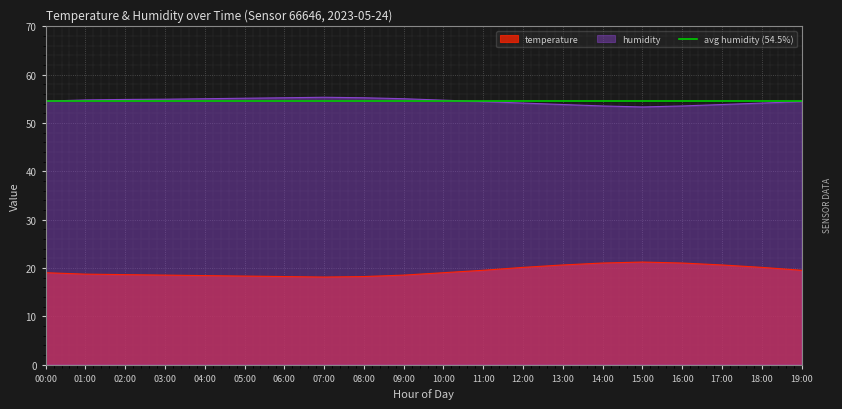

What is the maximum value for humidity?

55.3